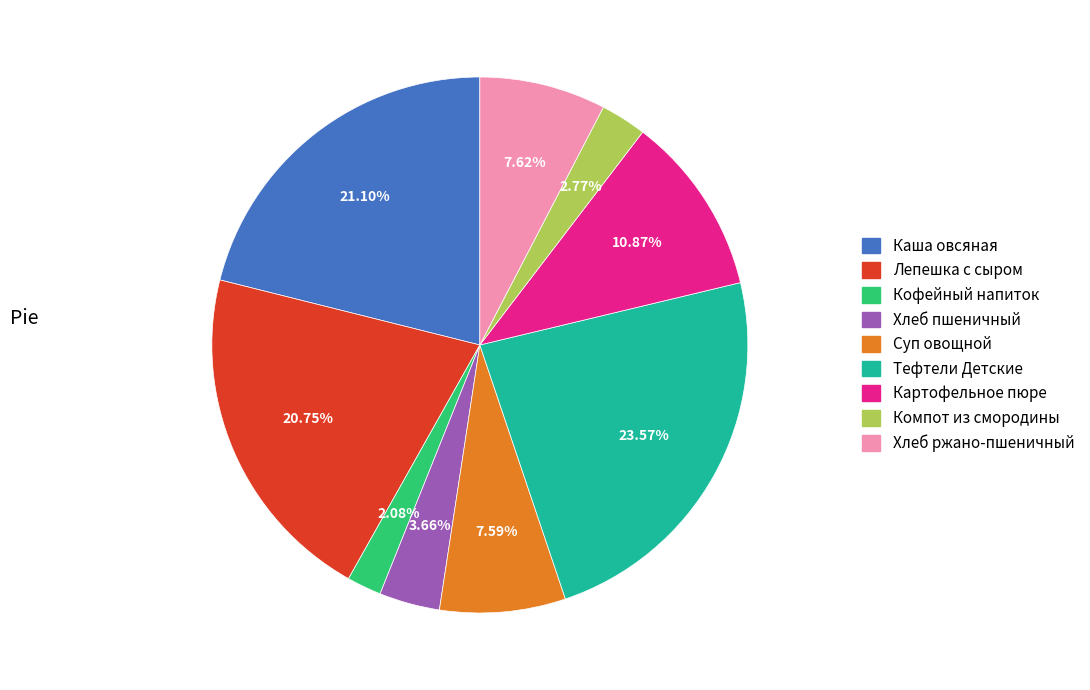

To the nearest percent, what is the combined percentage of Картофельное пюре and Лепешка с сыром?

32%